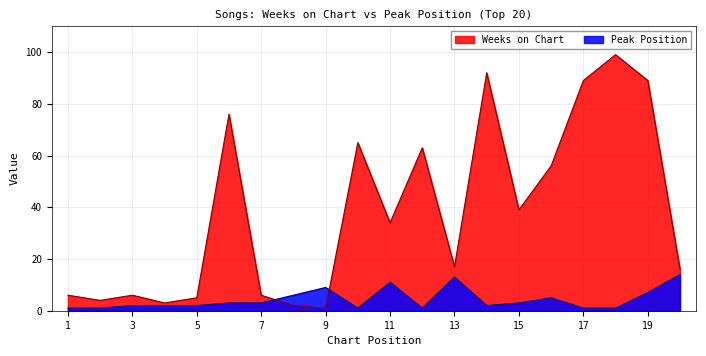

What is the greatest value displayed?

99